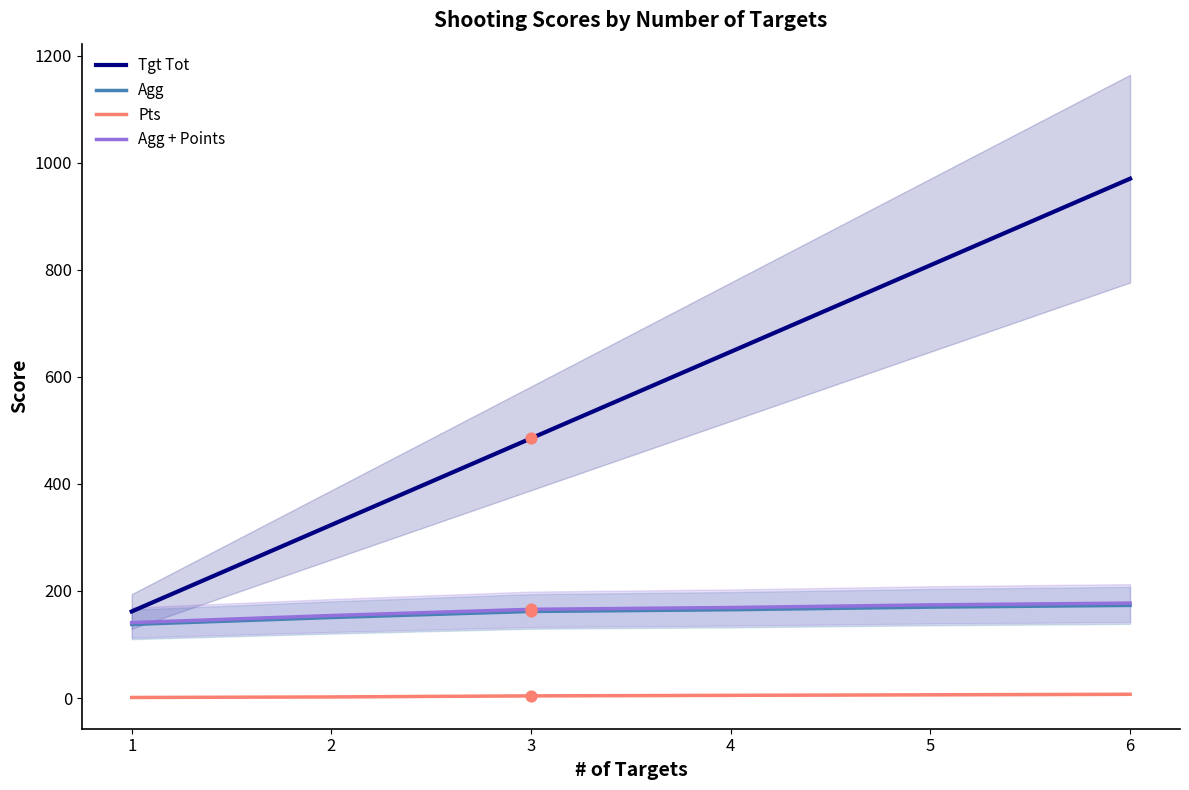

Which series reaches the maximum Y coordinate?

Tgt Tot